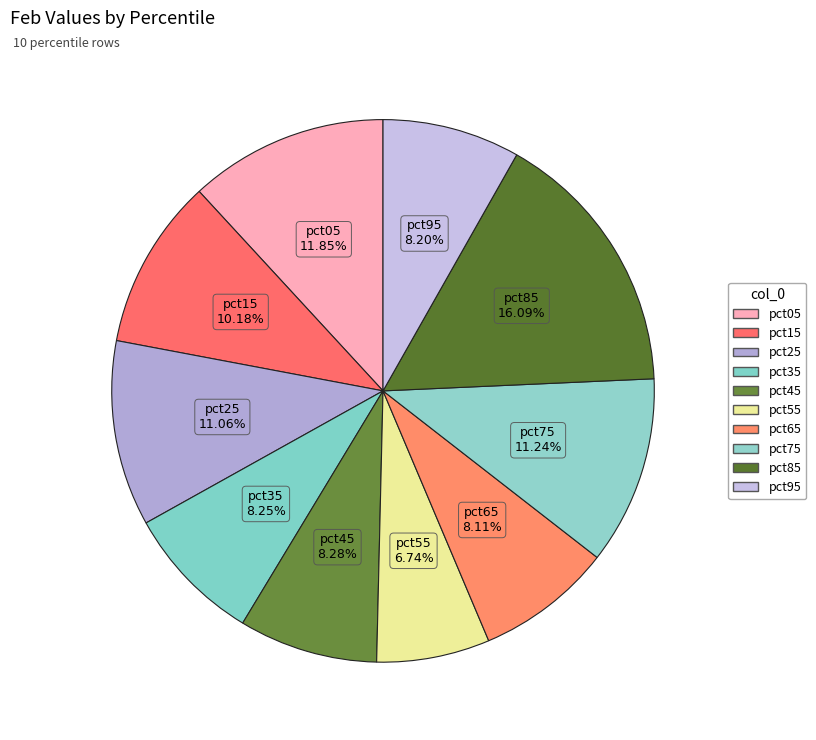

Count the number of slices in the pie.

10